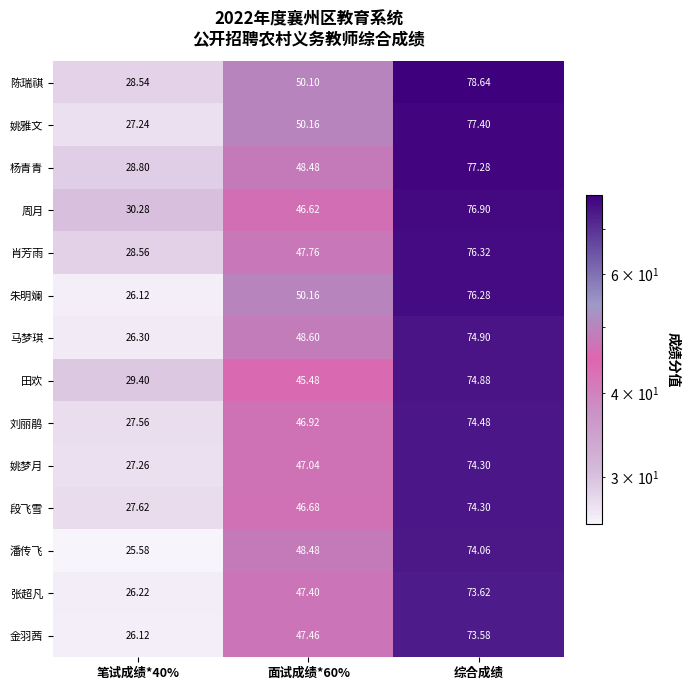

At which category is the sum across all series the highest?

综合成绩